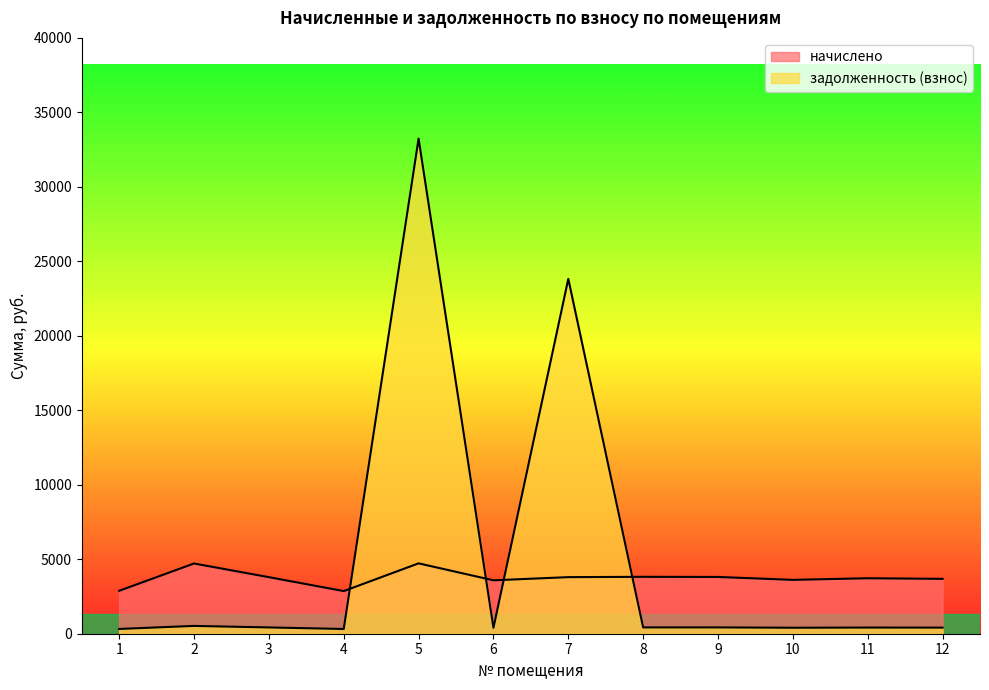

What is the smallest value displayed?

318.0